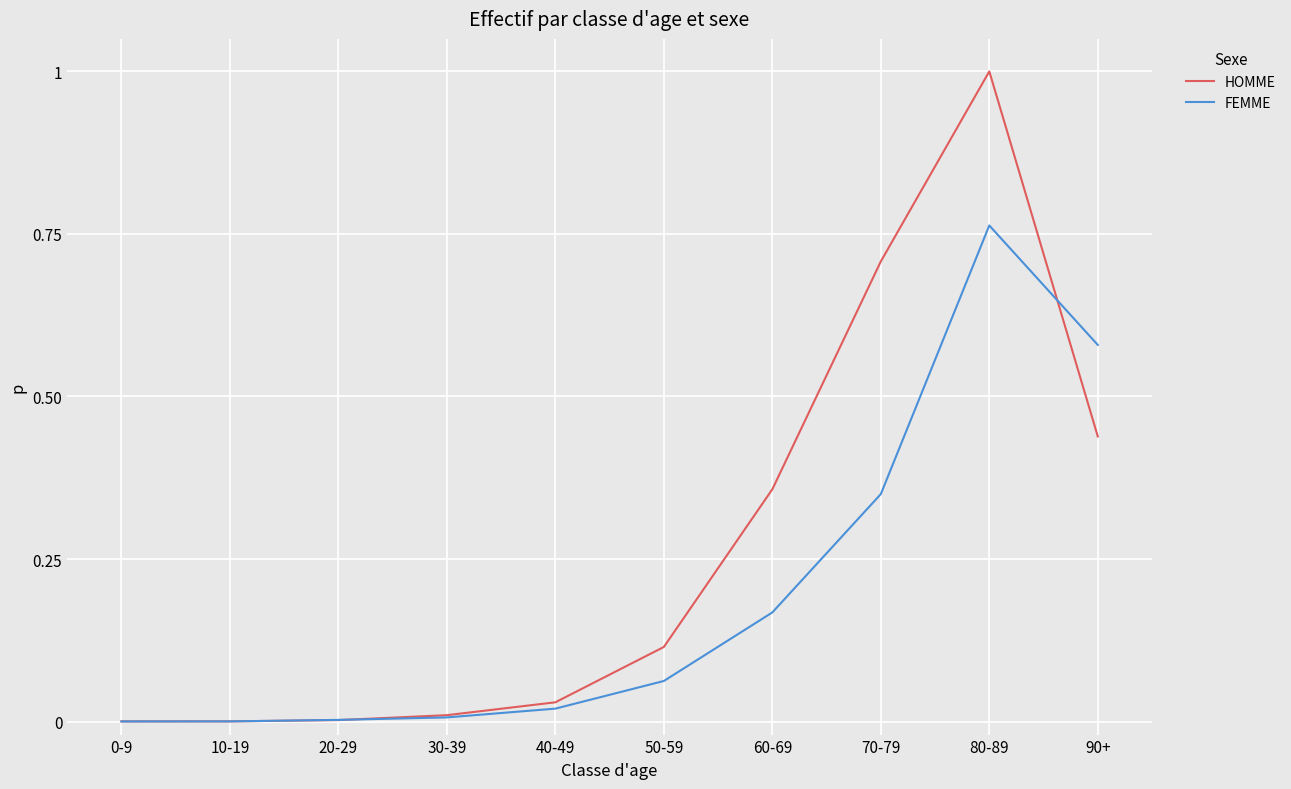

Which series has the widest spread of values?

HOMME